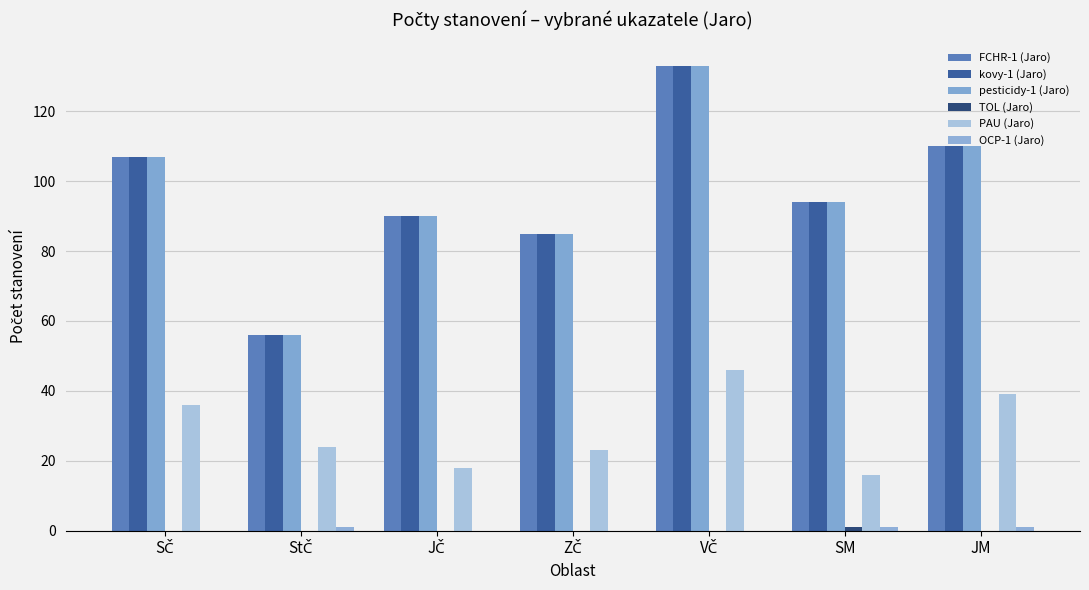

Which category has the lowest value in the PAU (Jaro) series?

SM